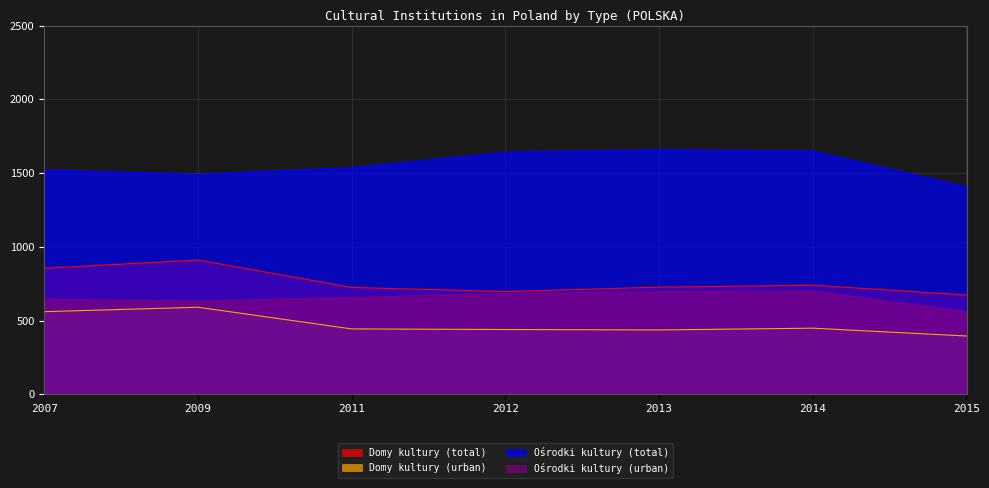

Where does the Domy kultury (urban) series first go above 443?

2007